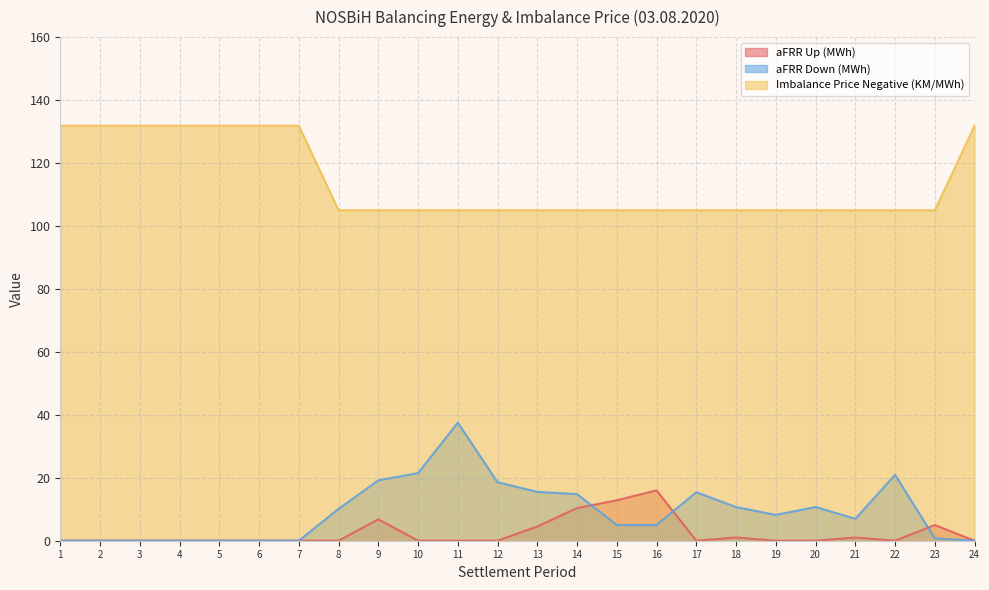

Between 14 and 15, which series saw the biggest shift?

aFRR Down (MWh)